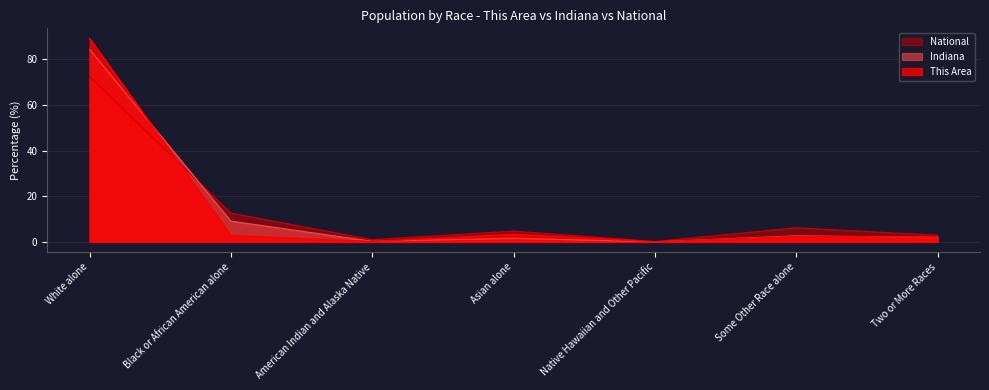

How many intersections are there between Indiana and National?

1